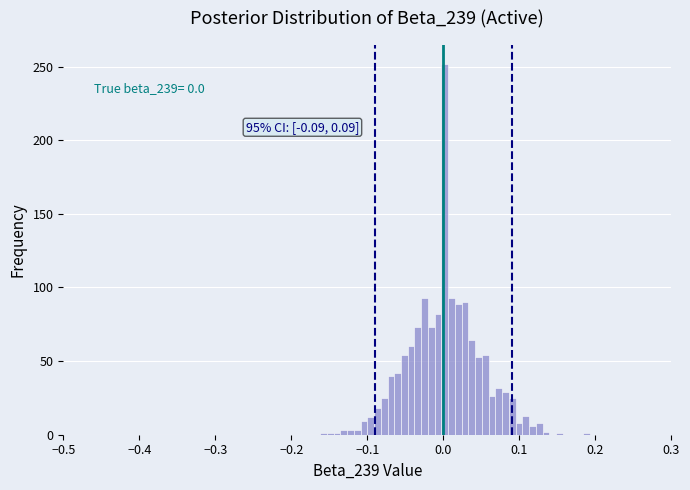

Read against the x-axis, roughly where is the centre of the tallest bar?

0.00